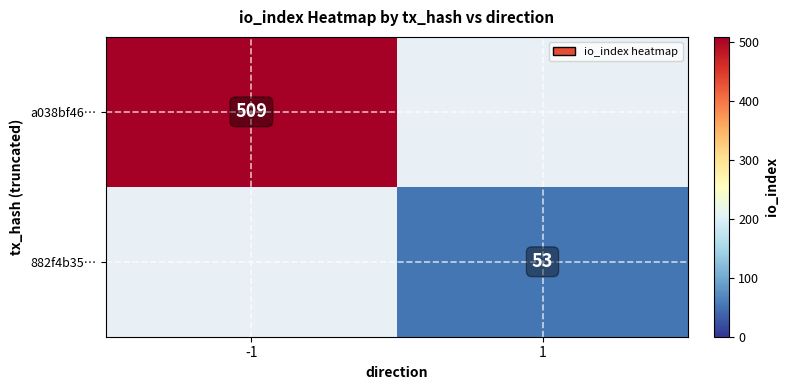

True or false: 882f4b35… has a value of 27 at 1.

False